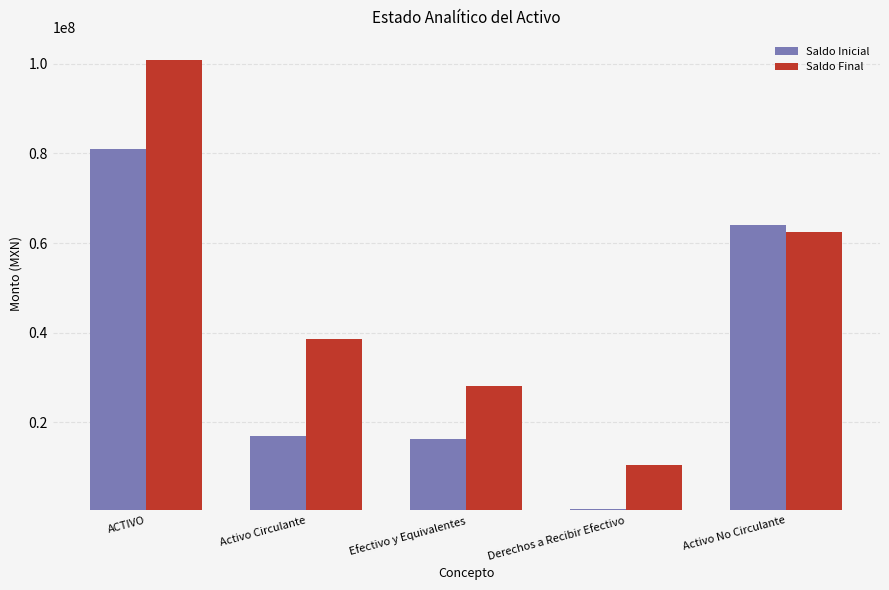

How many values in the Saldo Inicial series exceed 17022529?

3